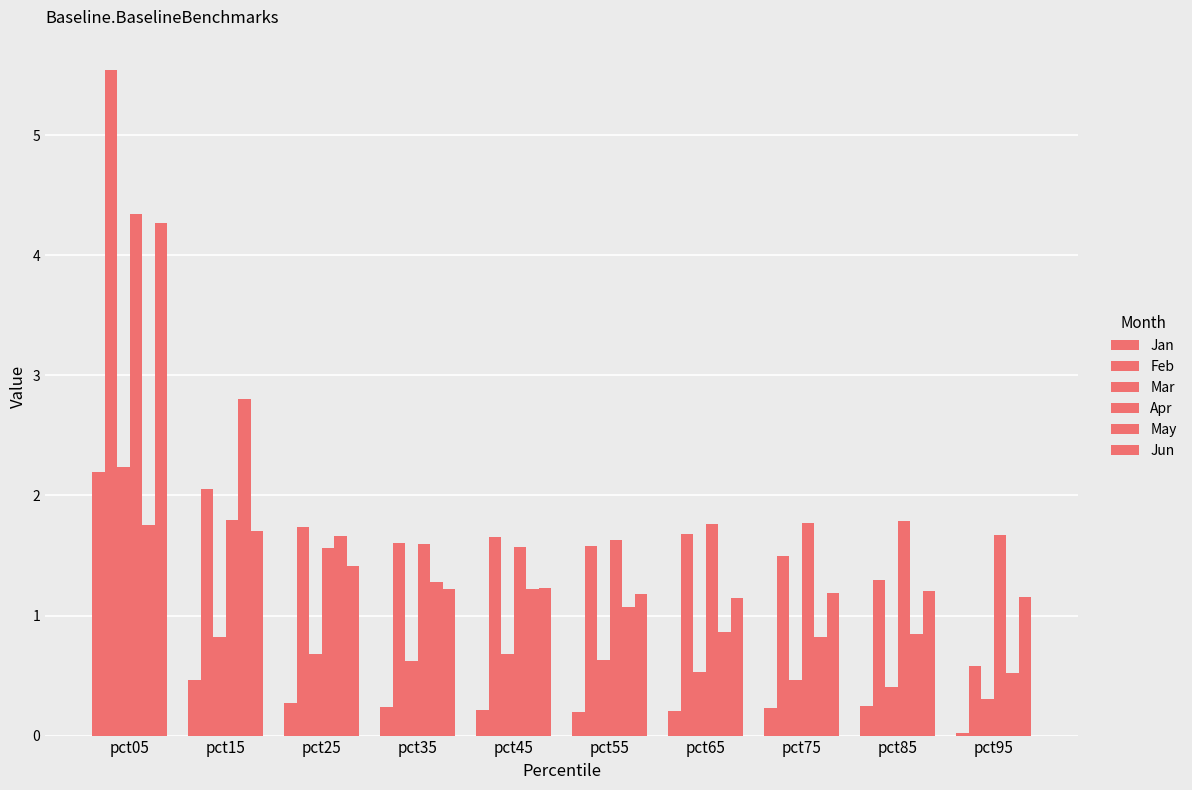

How many categories are shown in the chart?

10